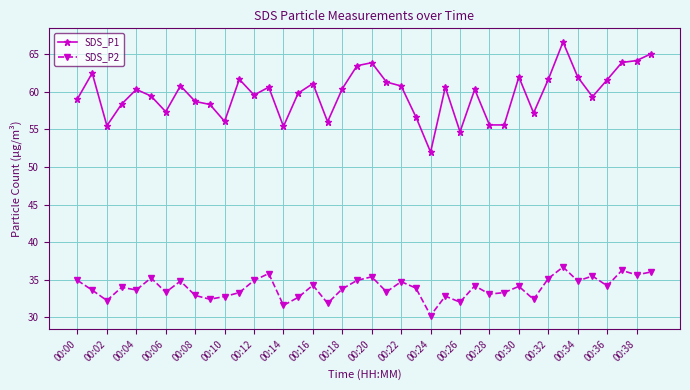

What is the sum of all SDS_P1 values?

2388.6